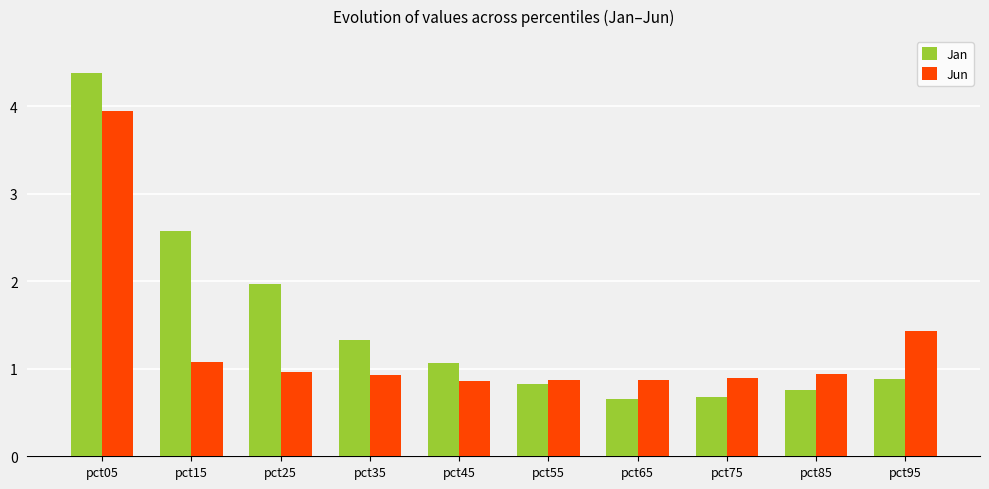

Is the value of Jun at pct65 greater than the value of Jan at pct75?

Yes